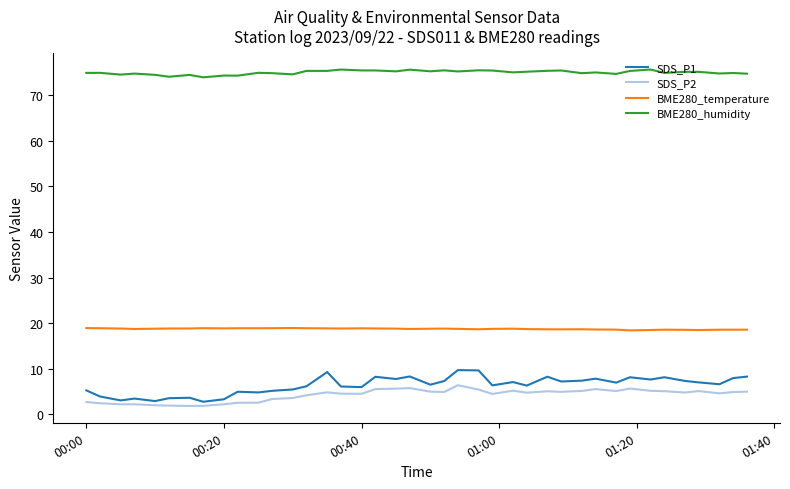

What is the difference between the maximum and minimum values in the BME280_humidity series?

1.7